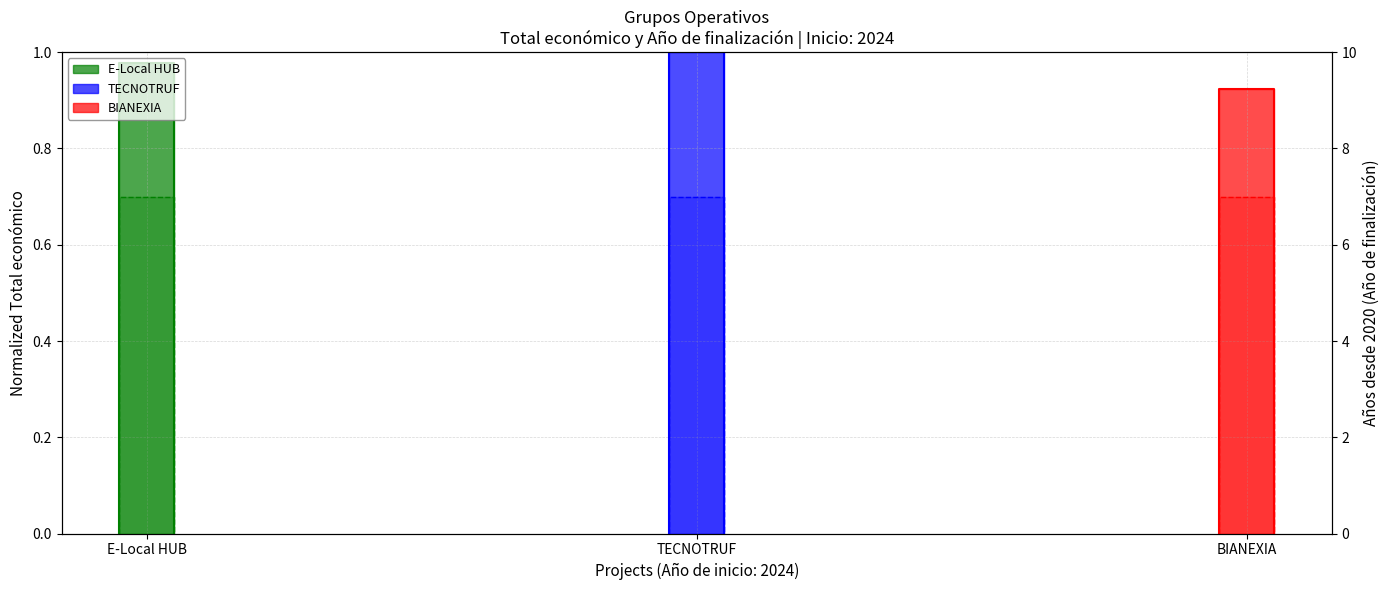

True or false: TECNOTRUF (Fin) has more than 1 interior local peaks.

False